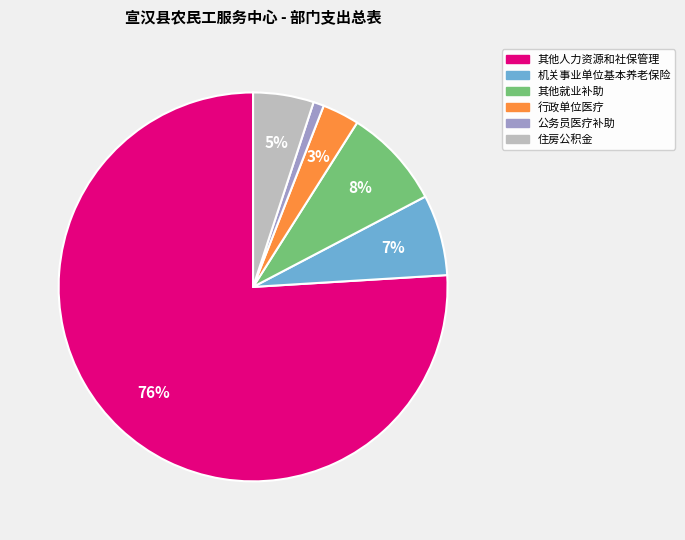

What percentage is the 行政单位医疗 slice, to the nearest percent?

3%